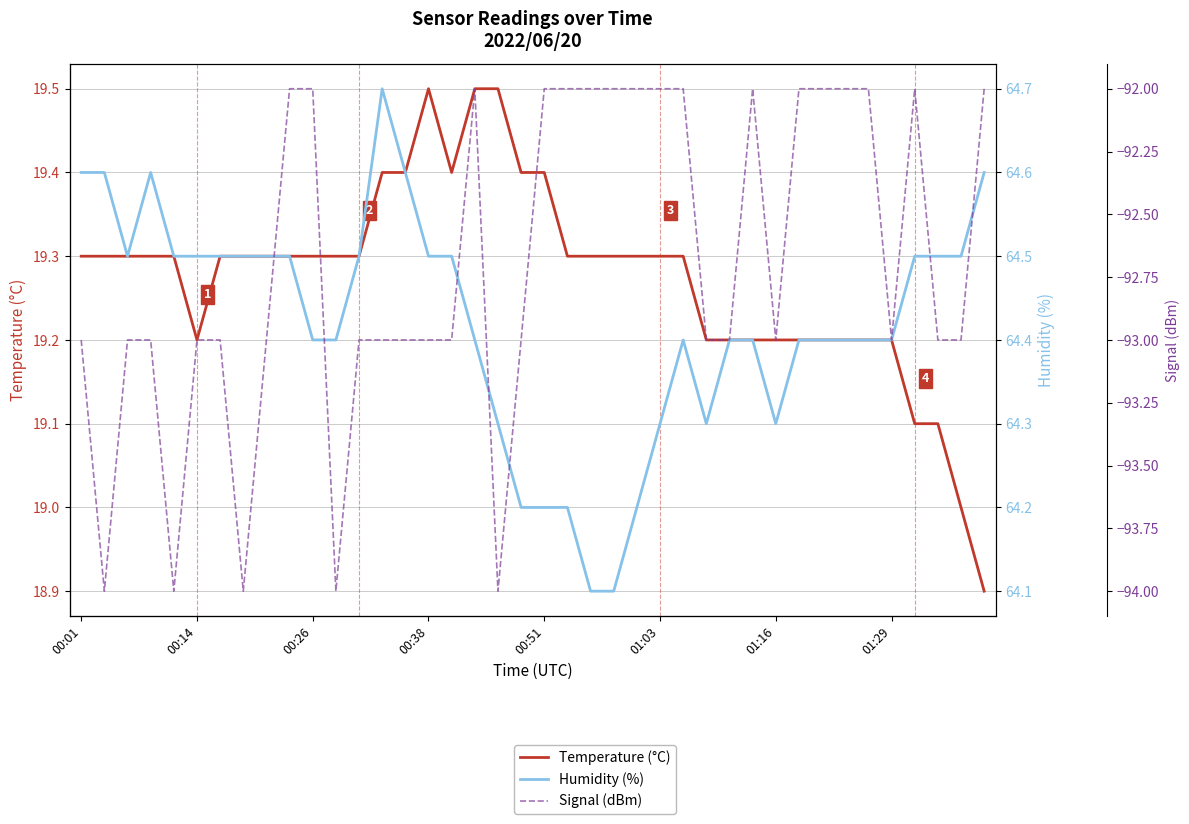

How many interior local peaks does the Temperature (°C) series have?

1